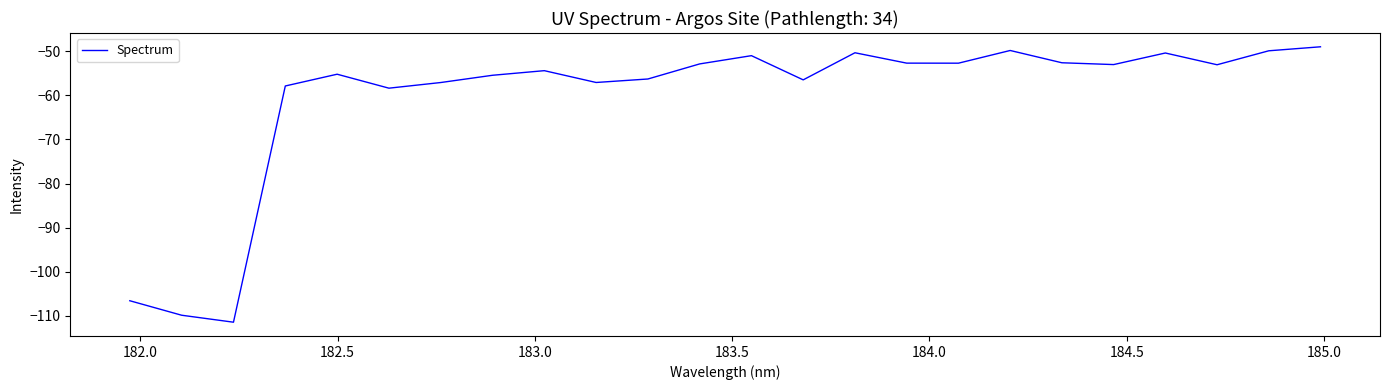

What is the greatest value displayed?

-49.0